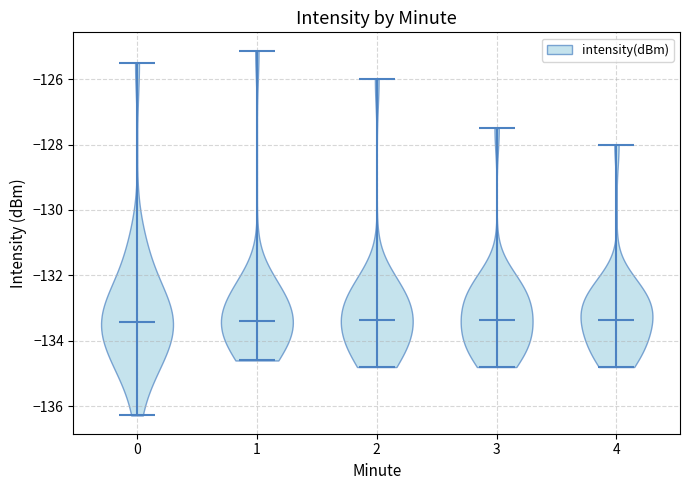

What is the highest point the violin at x = 2 reaches on the y-axis? The values are not printed on the chart, so give them approximately, as read against the axis.

-126.0